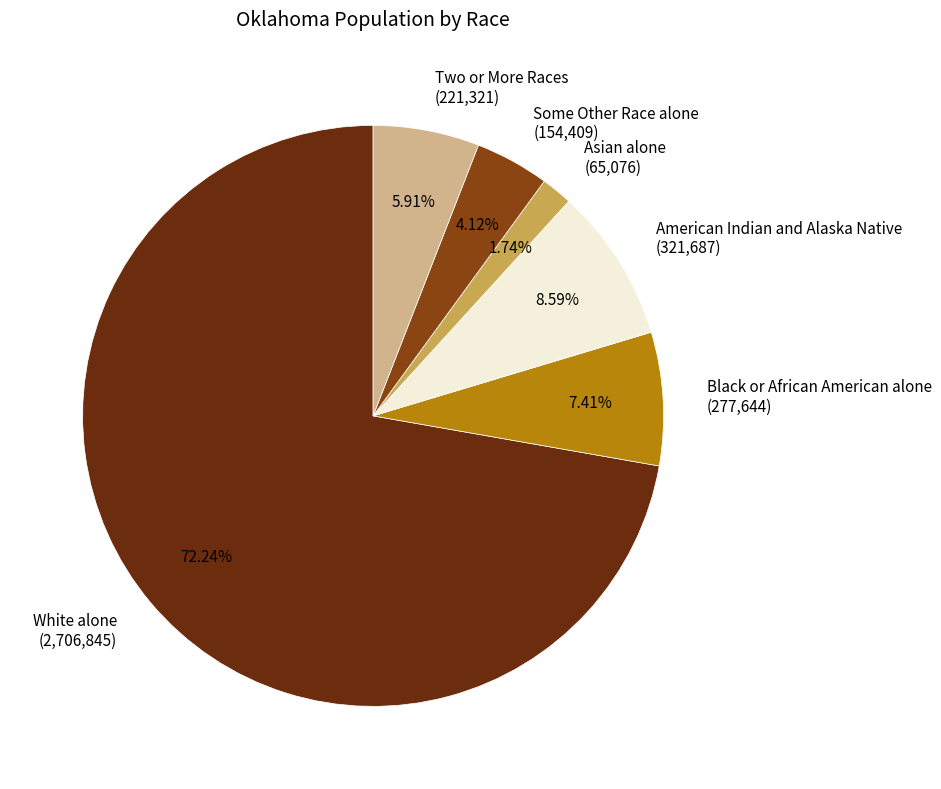

Rank the categories by value from lowest to highest.

Asian alone, Some Other Race alone, Two or More Races, Black or African American alone, American Indian and Alaska Native, White alone